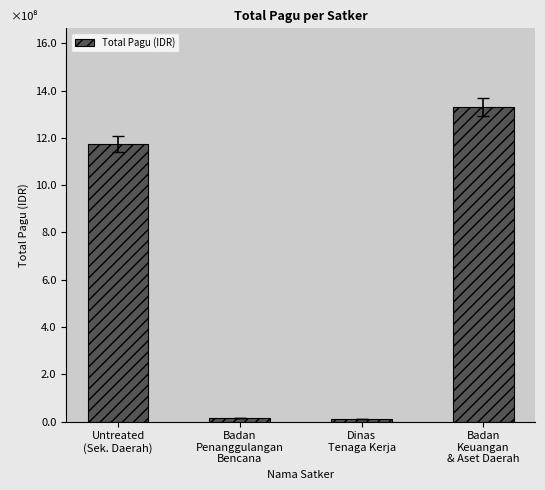

What is the sum of all values?

2530036952